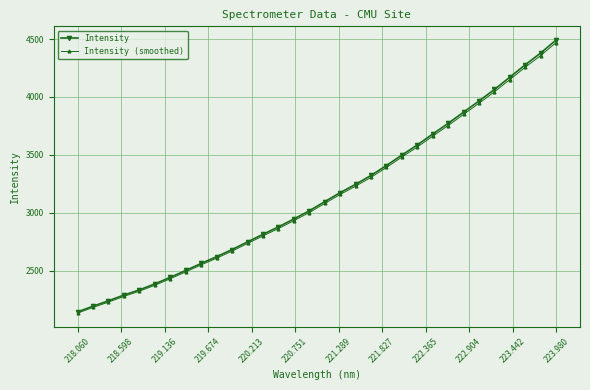

What is the minimum value shown in the chart?

2133.9